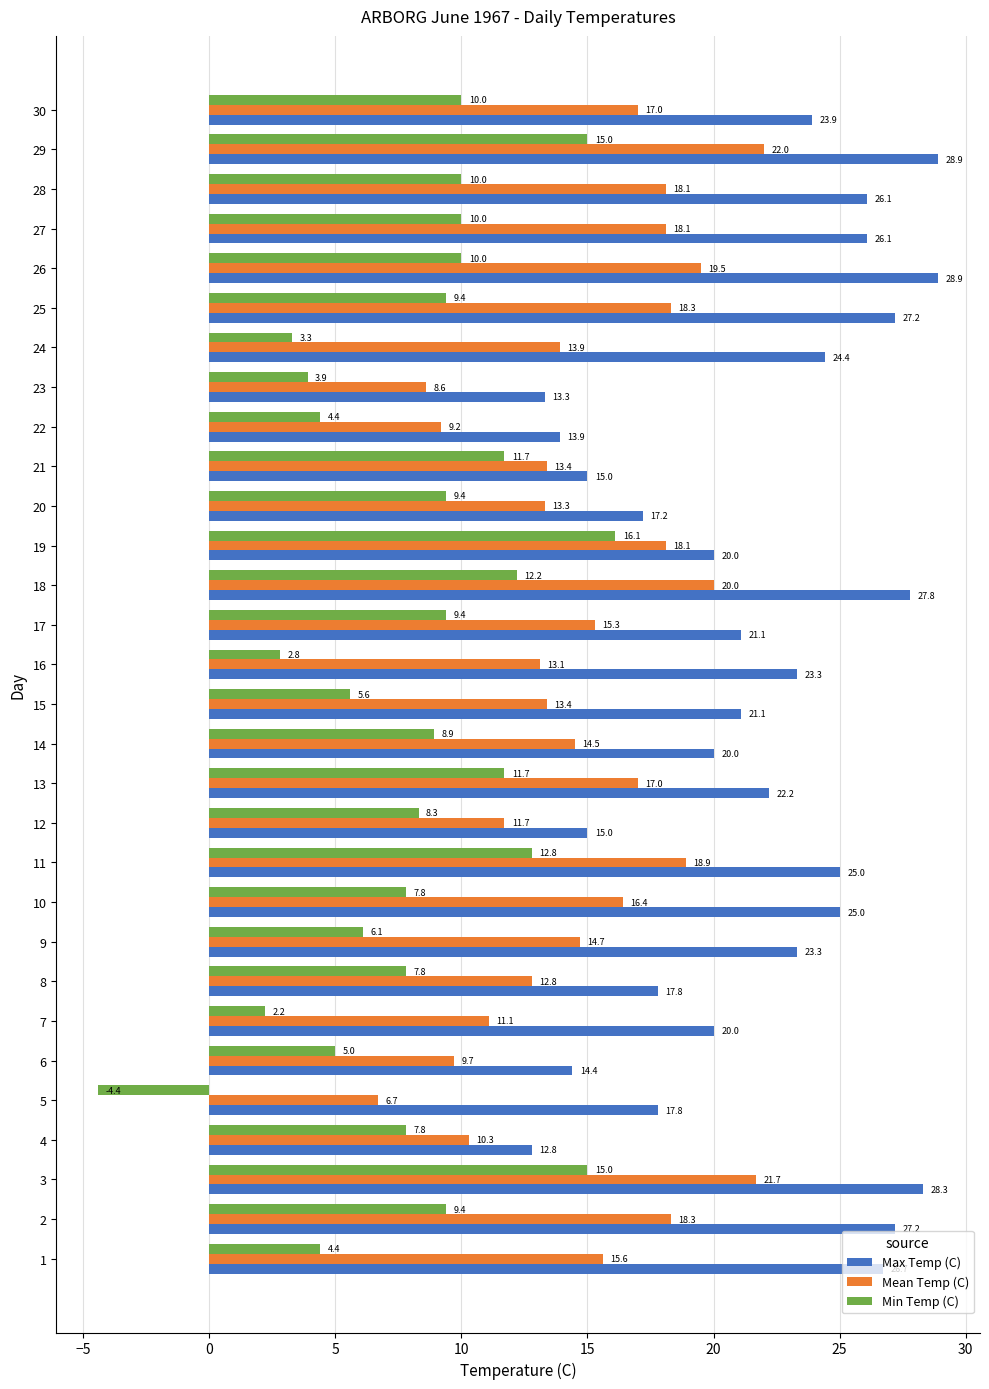

Which series has the largest total across all categories?

Max Temp (C)